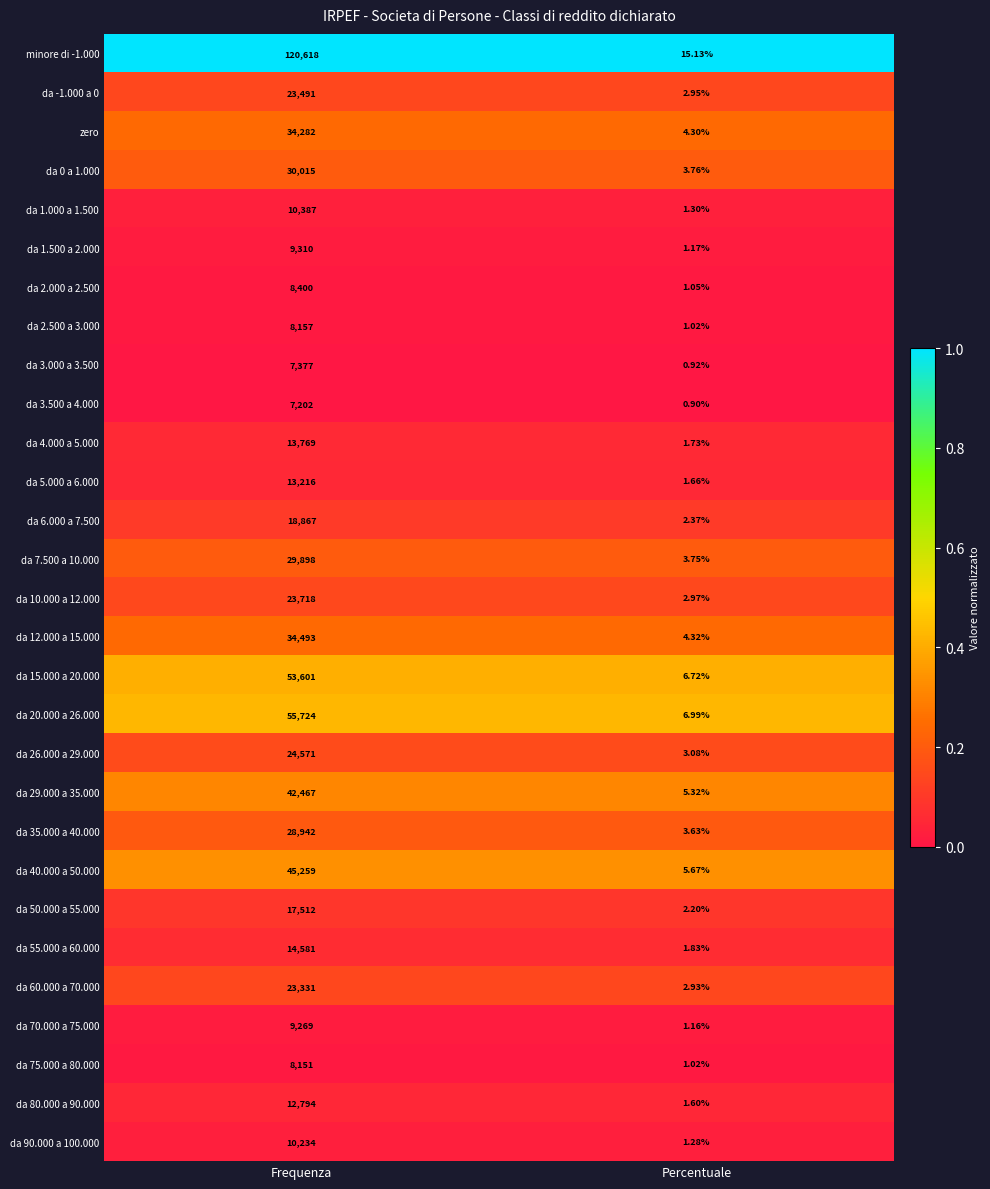

What is the total value across all series at Frequenza?

739636.0